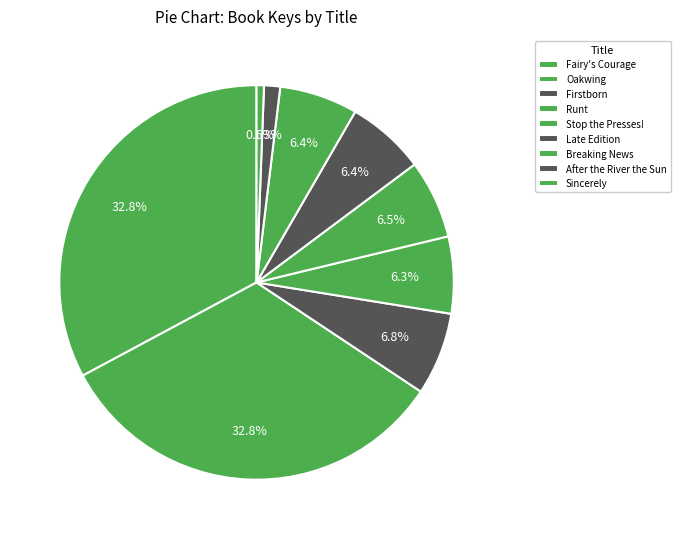

To the nearest percent, what percentage of the pie is Oakwing?

33%